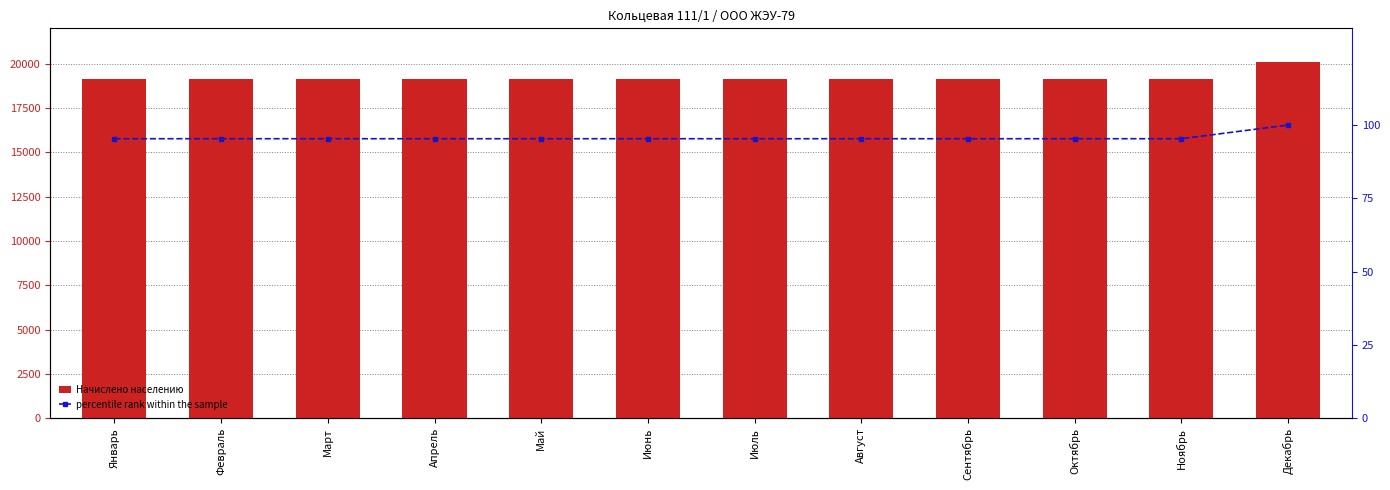

Between Январь and Май, which is larger?

Январь